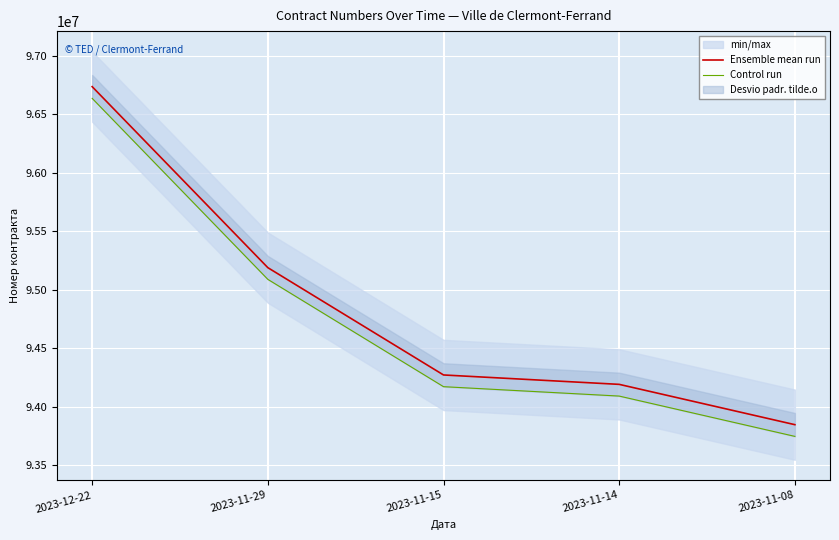

What is the label of the 5th point from the left?

2023-11-08